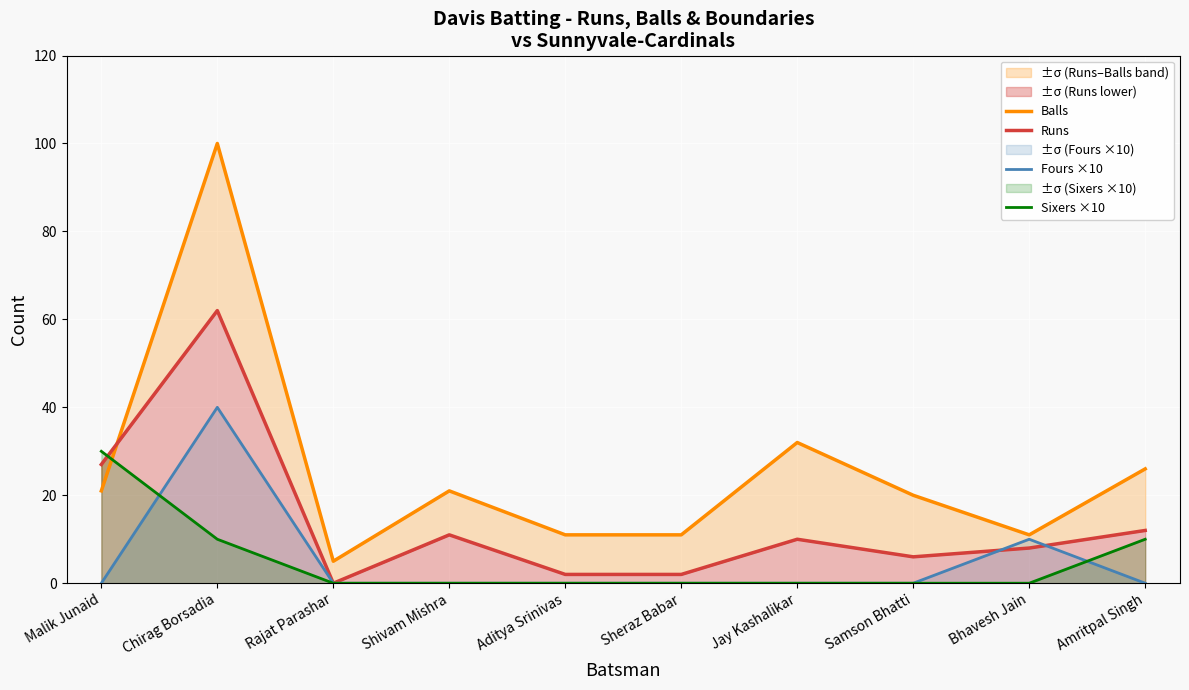

The Fours ×10 series shows 20 at Aditya Srinivas. True or false?

False